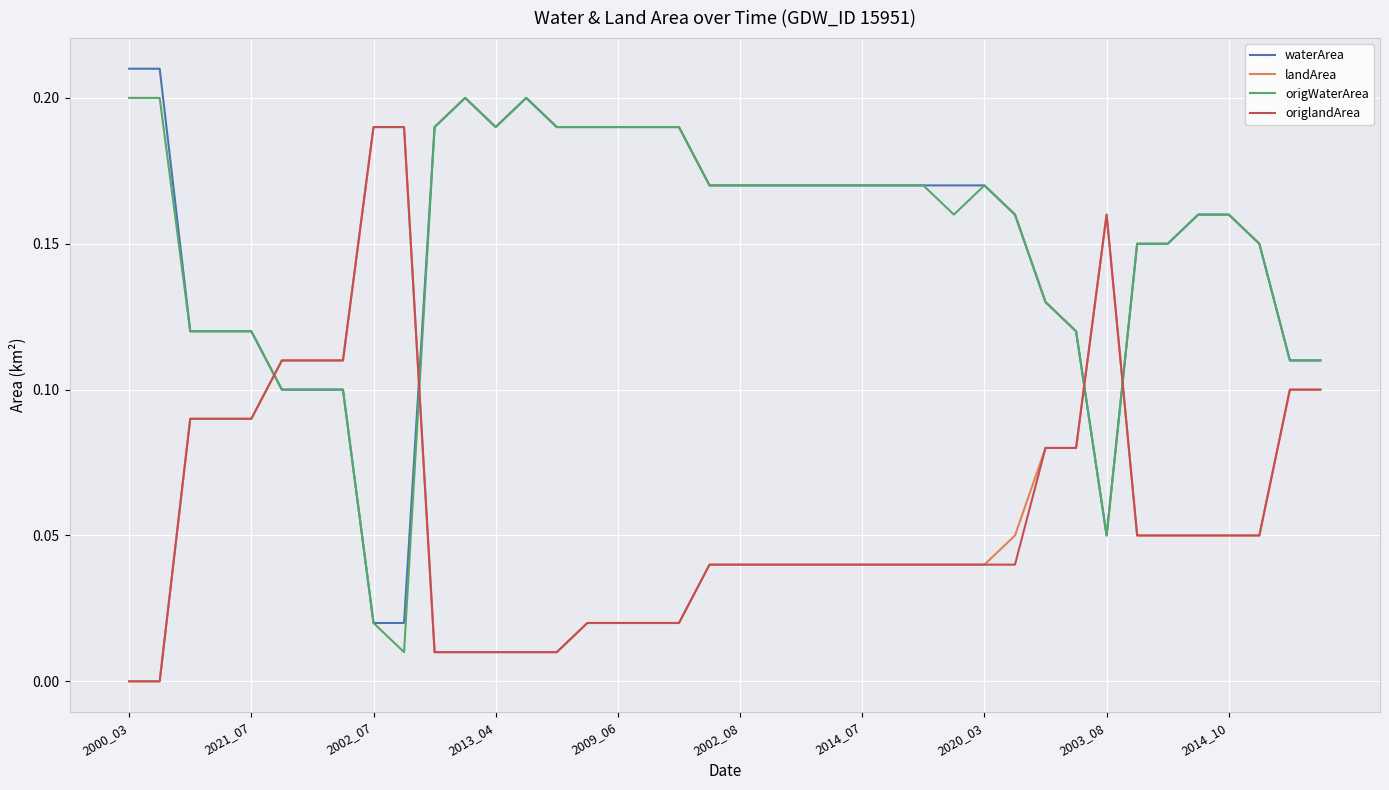

After their last crossing, which series has the higher values: origWaterArea or origlandArea?

origWaterArea